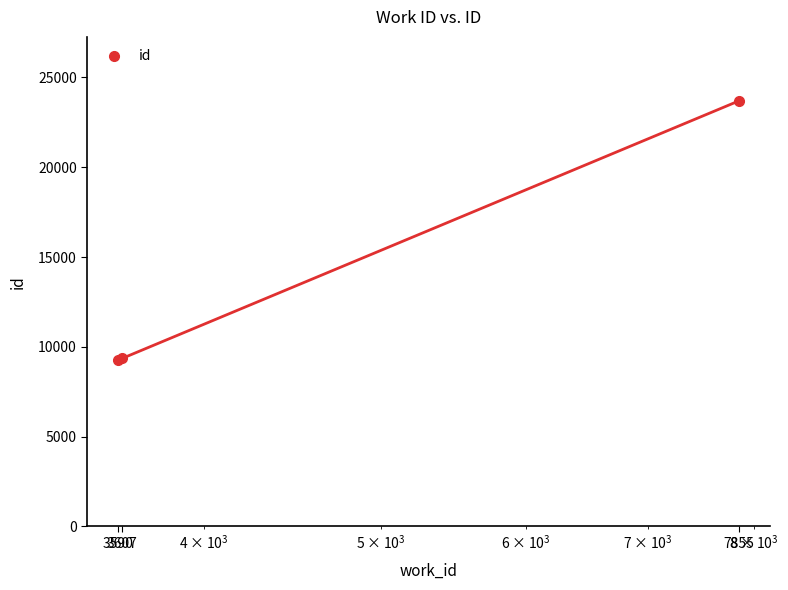

What is the change in value from 3590 to 7855?

+14408